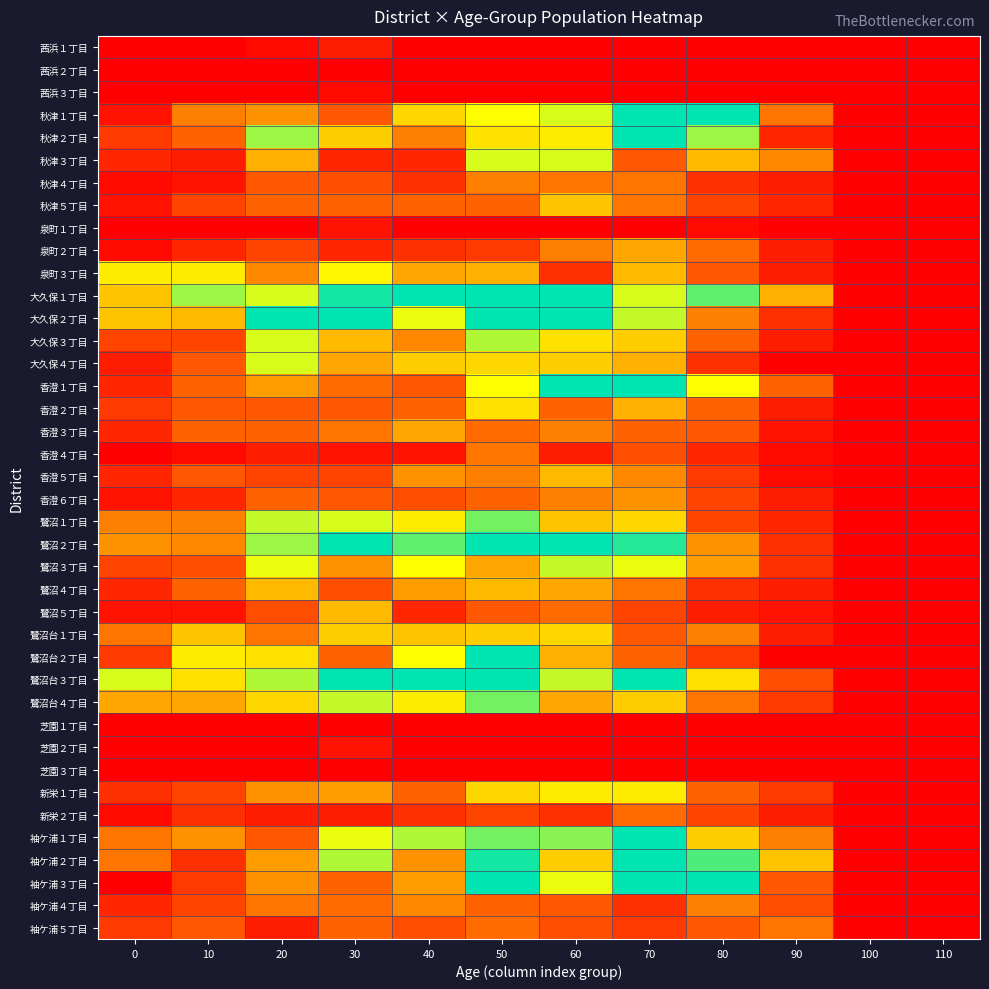

What is the difference between the highest and lowest values at 60?

69